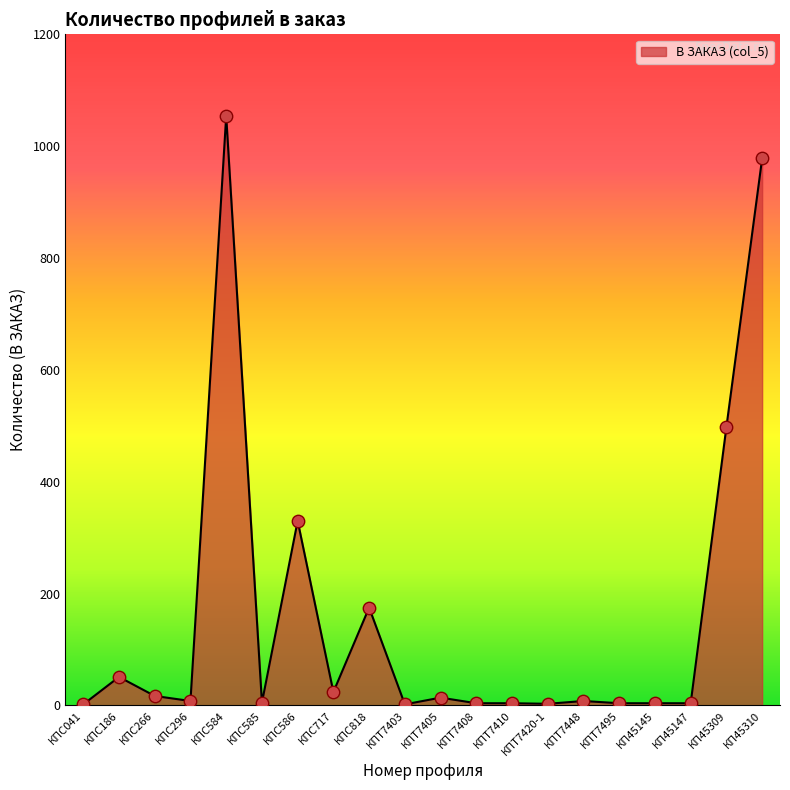

What is the change in value from КПС186 to КПТ7420-1?

-48